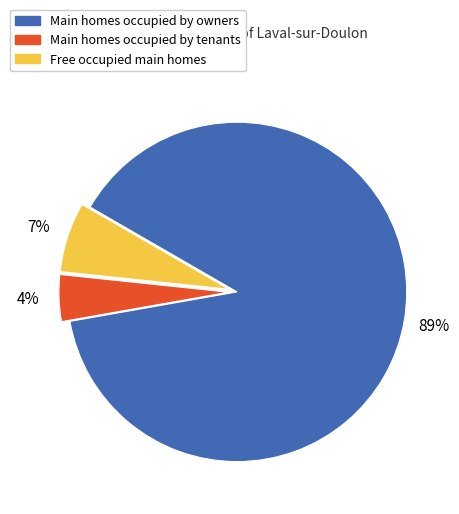

To the nearest percent, what is the average slice percentage?

33%